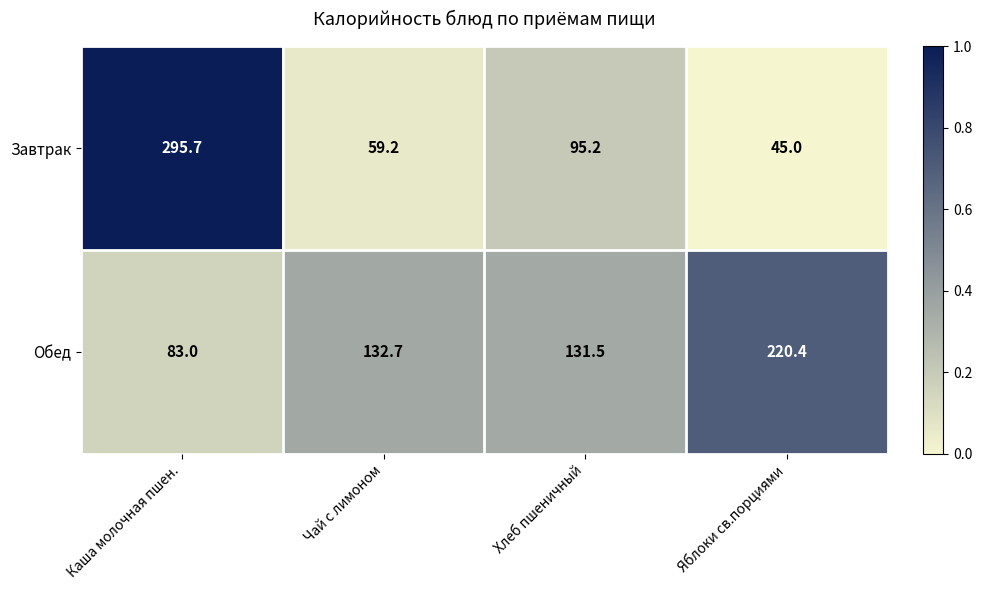

Rank the series at Каша молочная пшен. from lowest to highest value.

Обед, Завтрак